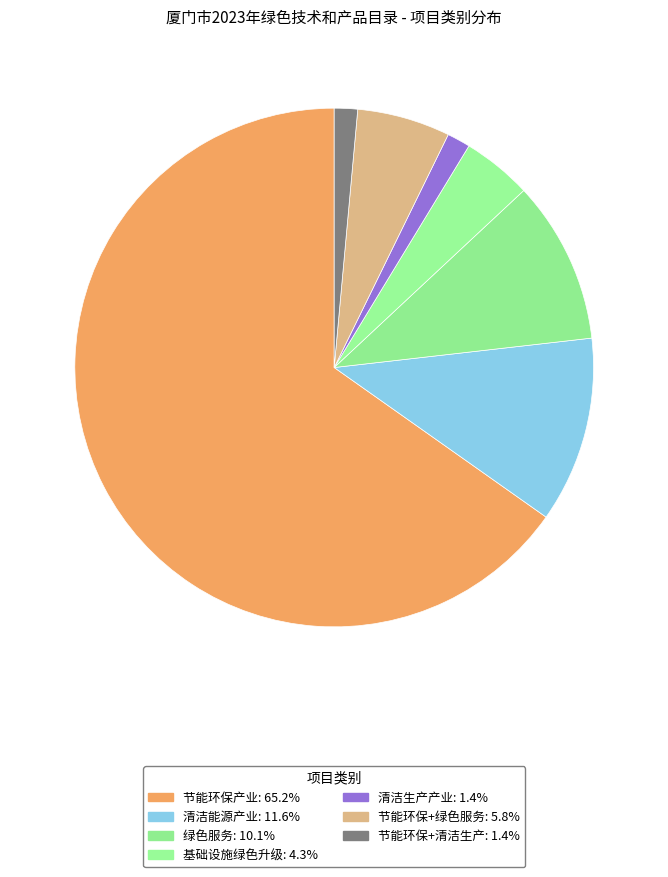

How many segments does this pie chart have?

7